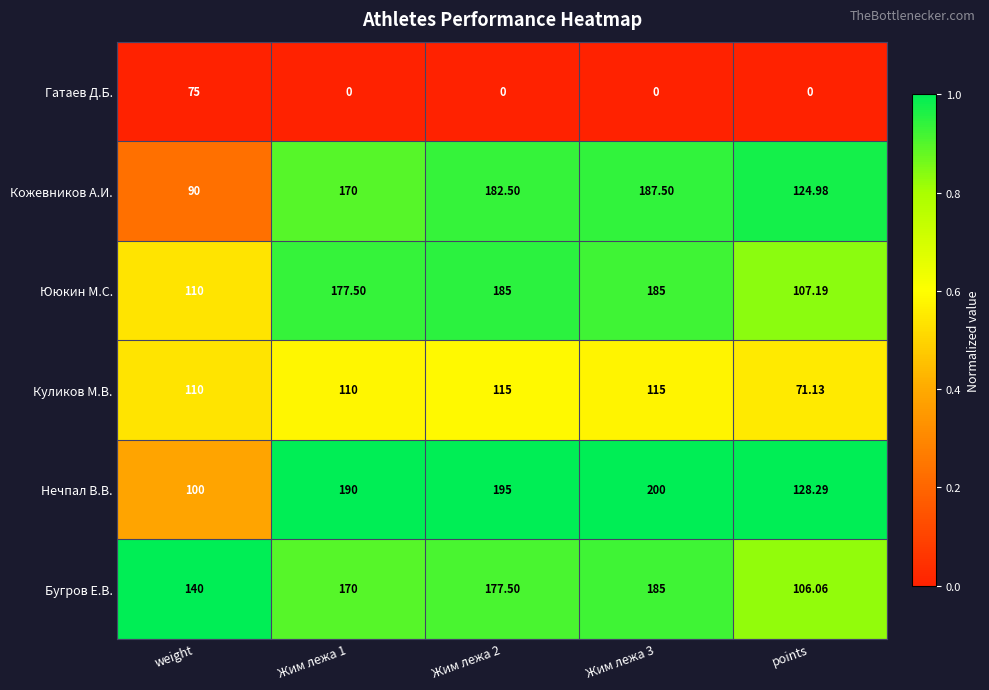

Is the value of Ююкин М.С. at weight greater than the value of Гатаев Д.Б. at points?

Yes